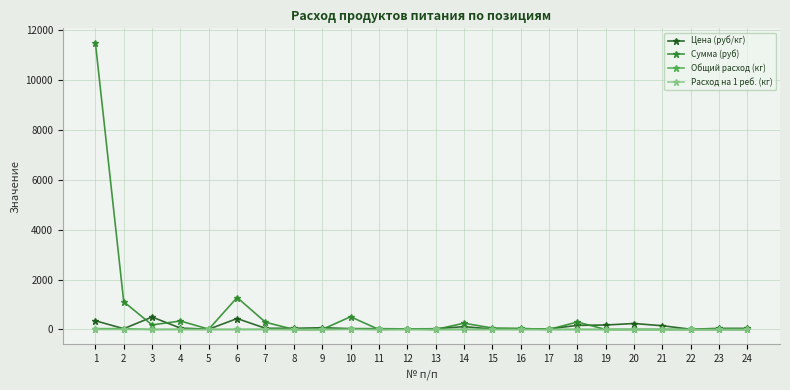

What is the greatest value displayed?

11497.5